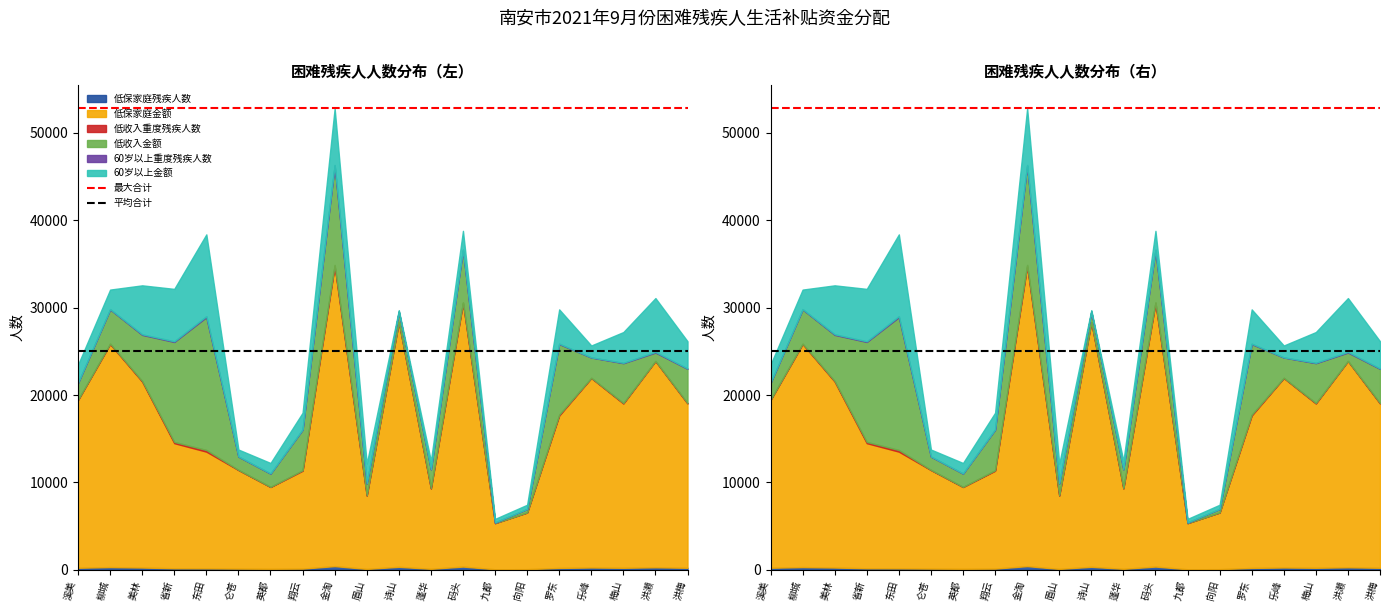

Is the value of 最大合计 at 柳城 greater than the value of 平均合计 at 柳城?

Yes